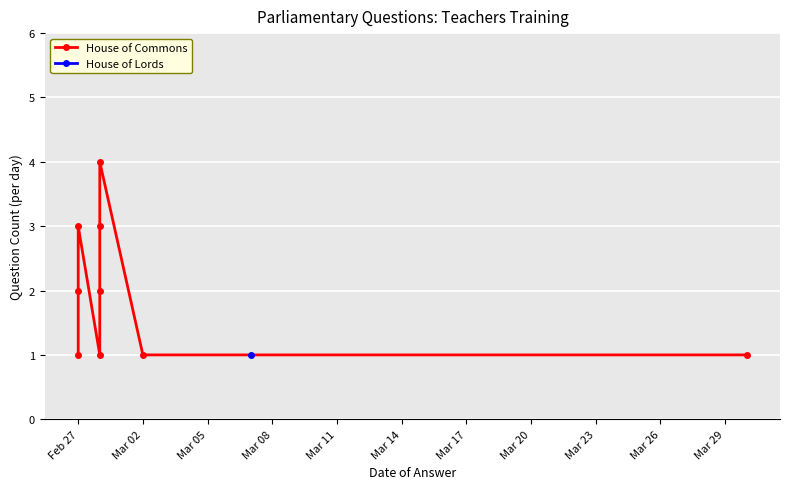

True or false: there are more than 1 points higher than both neighbors.

True